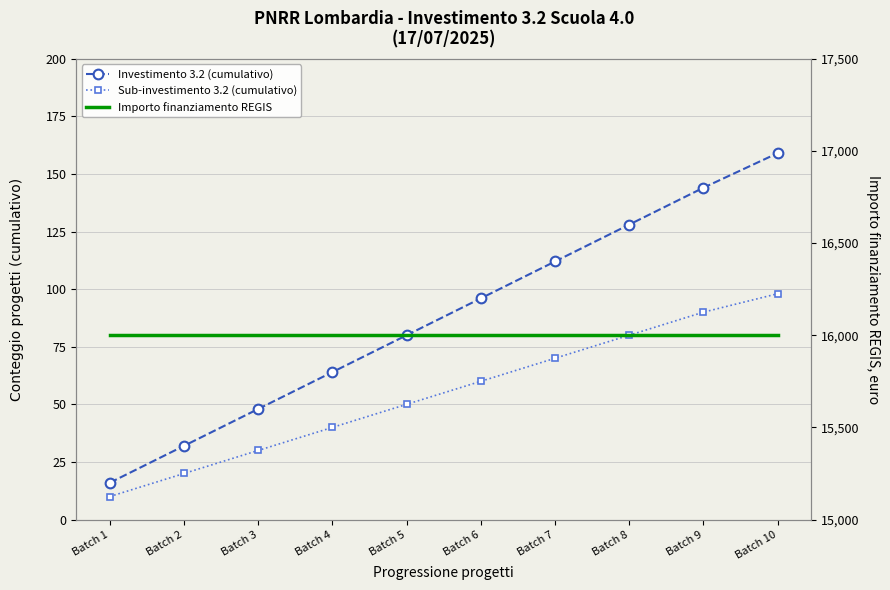

What is the lowest value of the Sub-investimento 3.2 (cumulativo) series?

10